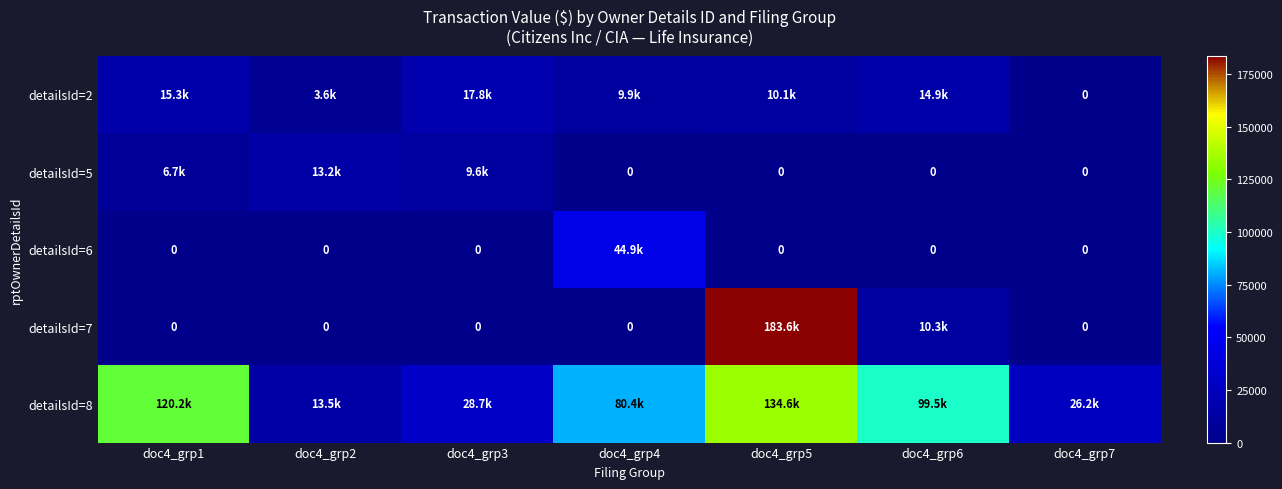

How many data points does each series have?

7